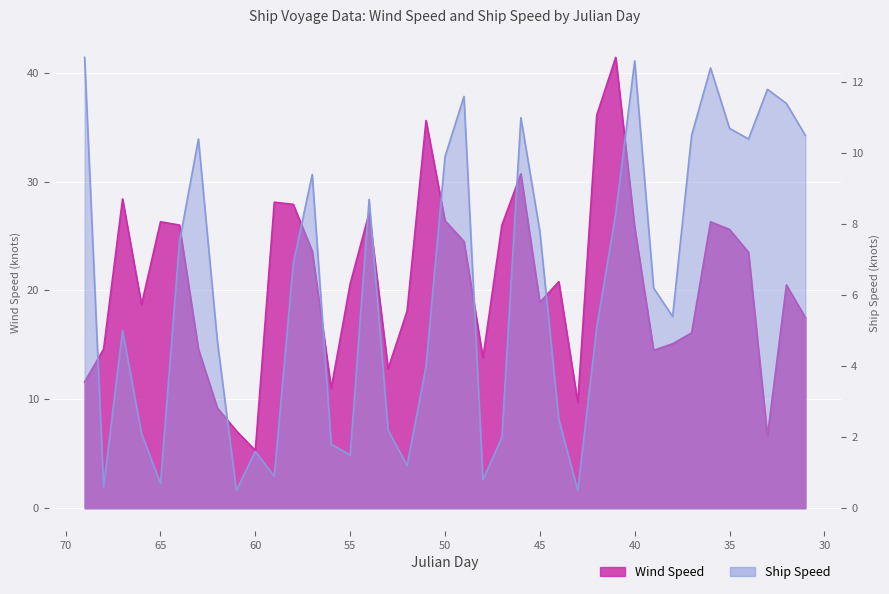

At which label does Wind Speed reach its peak?

41